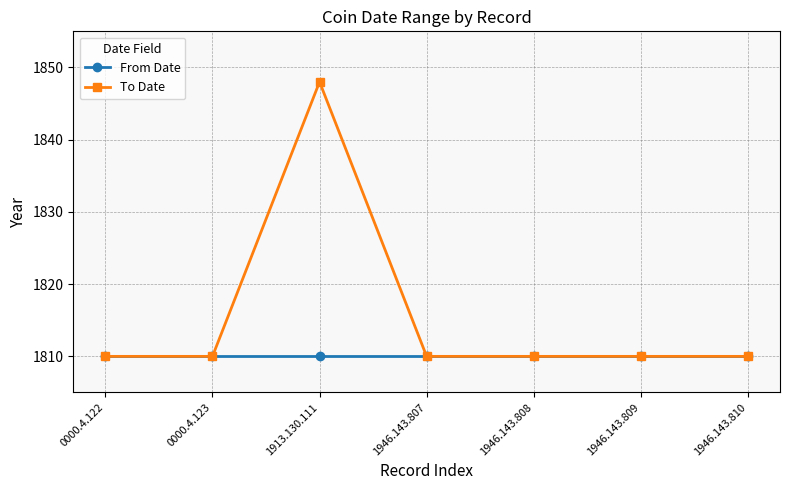

Which series has the widest spread of values?

To Date